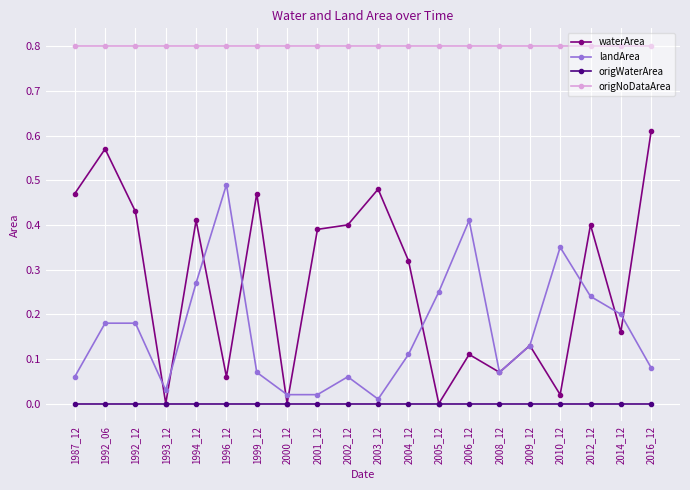

What is the value of the origNoDataArea point at the 10th from the left?

0.8